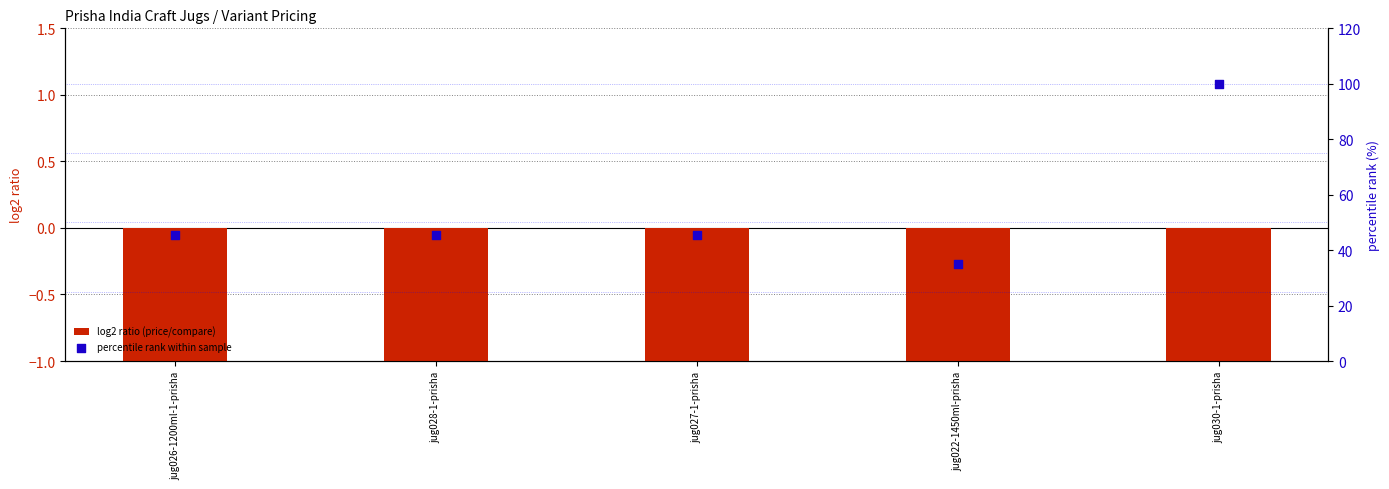

Which series reaches the maximum Y coordinate?

percentile rank within sample